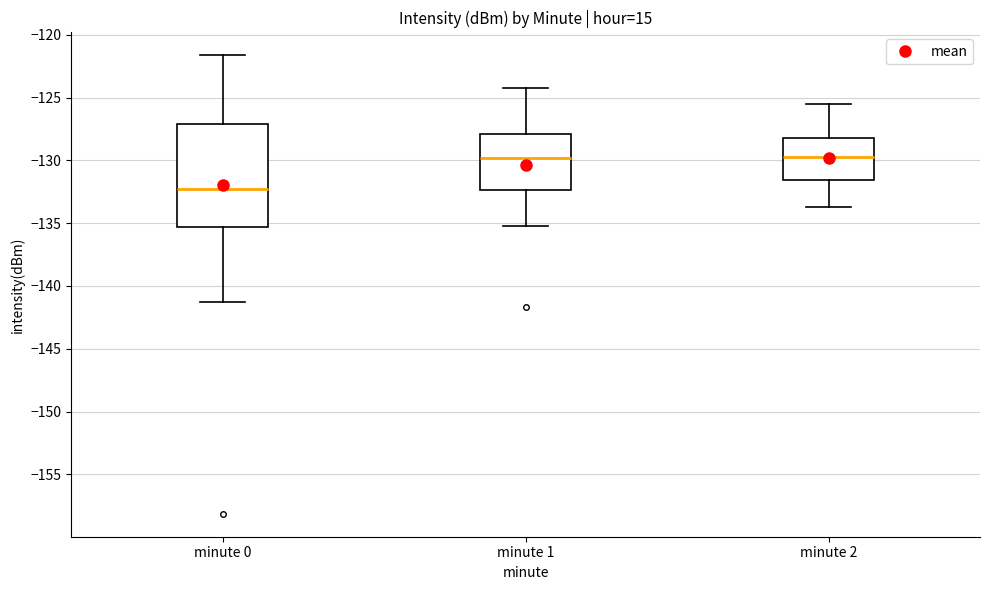

Reading left to right, transcribe this box plot: for each box, give where its median line is, the range the box spans, and where its two whiskers end, as read against the y-axis. The values are not printed on the chart, so give them approximately, as read against the axis.

minute 0: median -132.5, box -135.5 to -127.0, whiskers -141.5 to -121.5
minute 1: median -130.0, box -132.5 to -128.0, whiskers -135.0 to -124.5
minute 2: median -129.5, box -131.5 to -128.0, whiskers -133.5 to -125.5